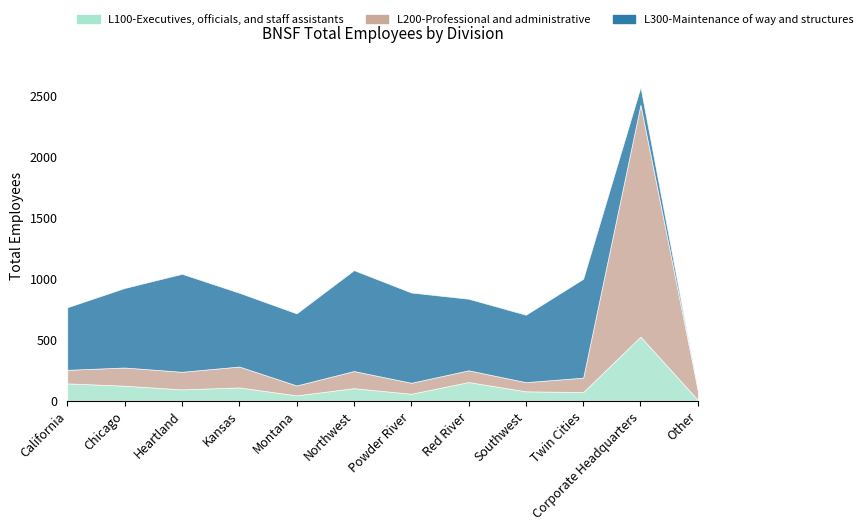

At which category does L200-Professional and administrative reach its first local valley?

Heartland